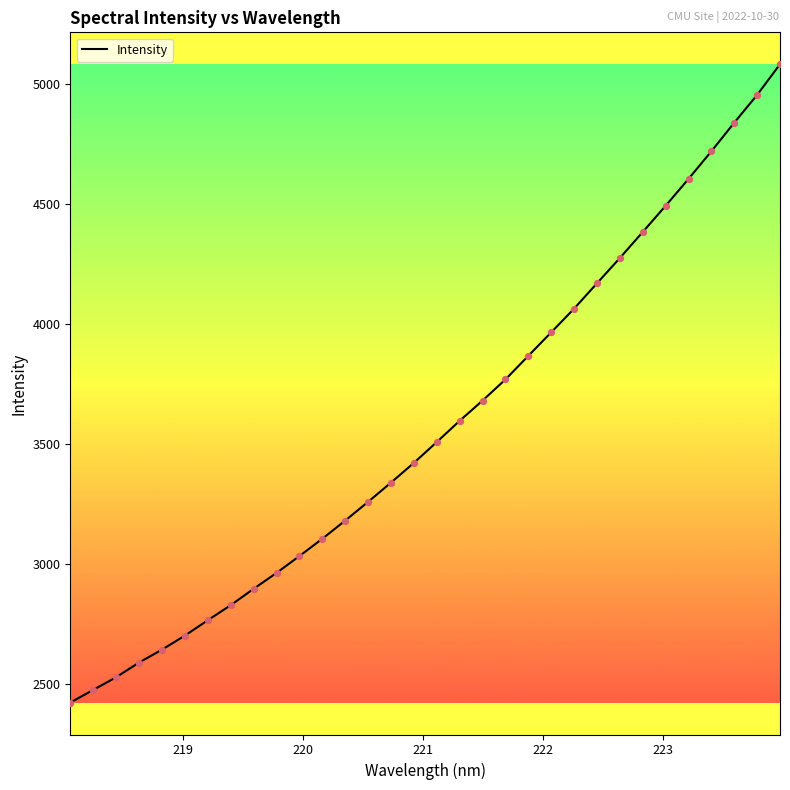

What is the minimum value shown in the chart?

2422.5